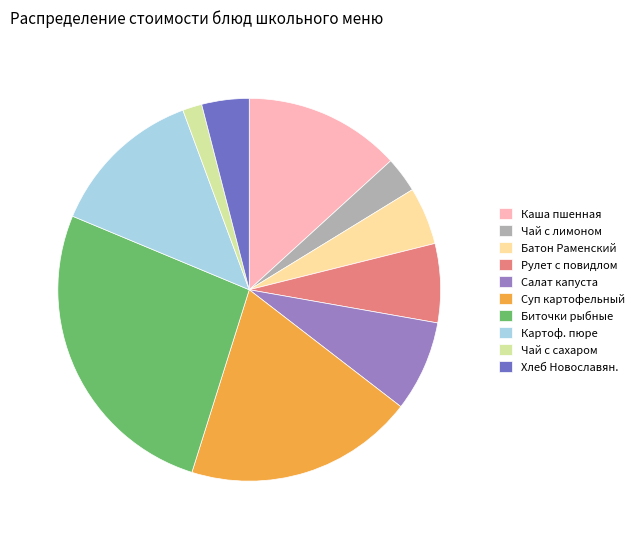

Which has a higher value, Салат капуста or Картоф. пюре?

Картоф. пюре